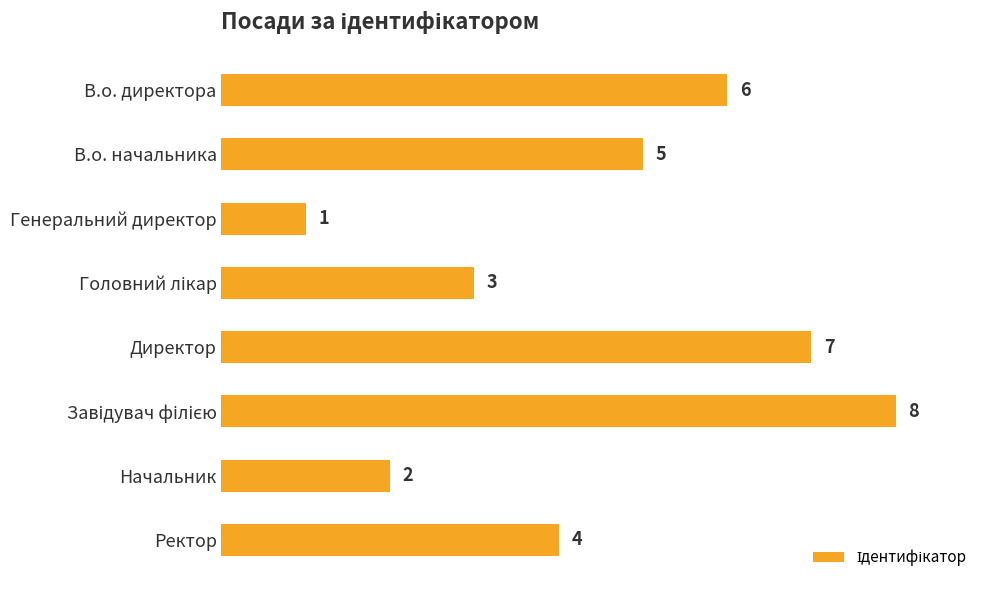

Count the values in the range 3 to 7.

5